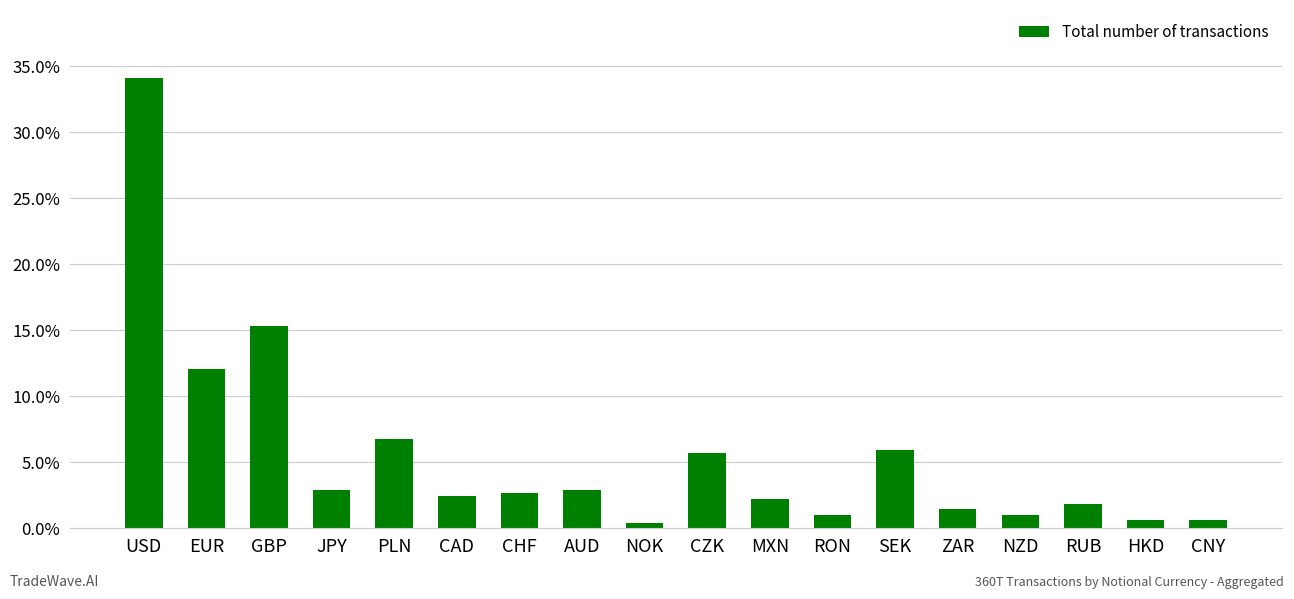

Reading left to right, transcribe all the data shown in this chart.

USD=0.3	EUR=0.1	GBP=0.2	JPY=0.0	PLN=0.1	CAD=0.0	CHF=0.0	AUD=0.0	NOK=0.0	CZK=0.1	MXN=0.0	RON=0.0	SEK=0.1	ZAR=0.0	NZD=0.0	RUB=0.0	HKD=0.0	CNY=0.0